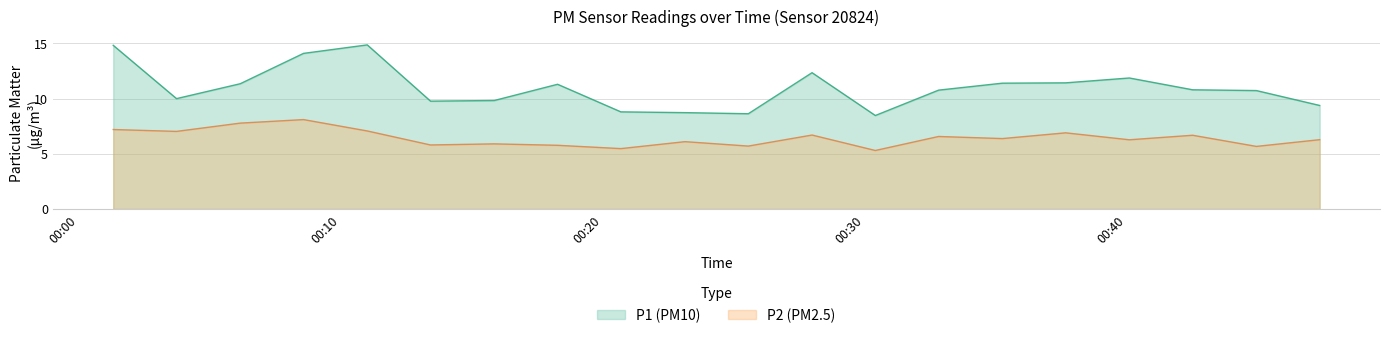

True or false: P1 has more than 2 interior local peaks.

True